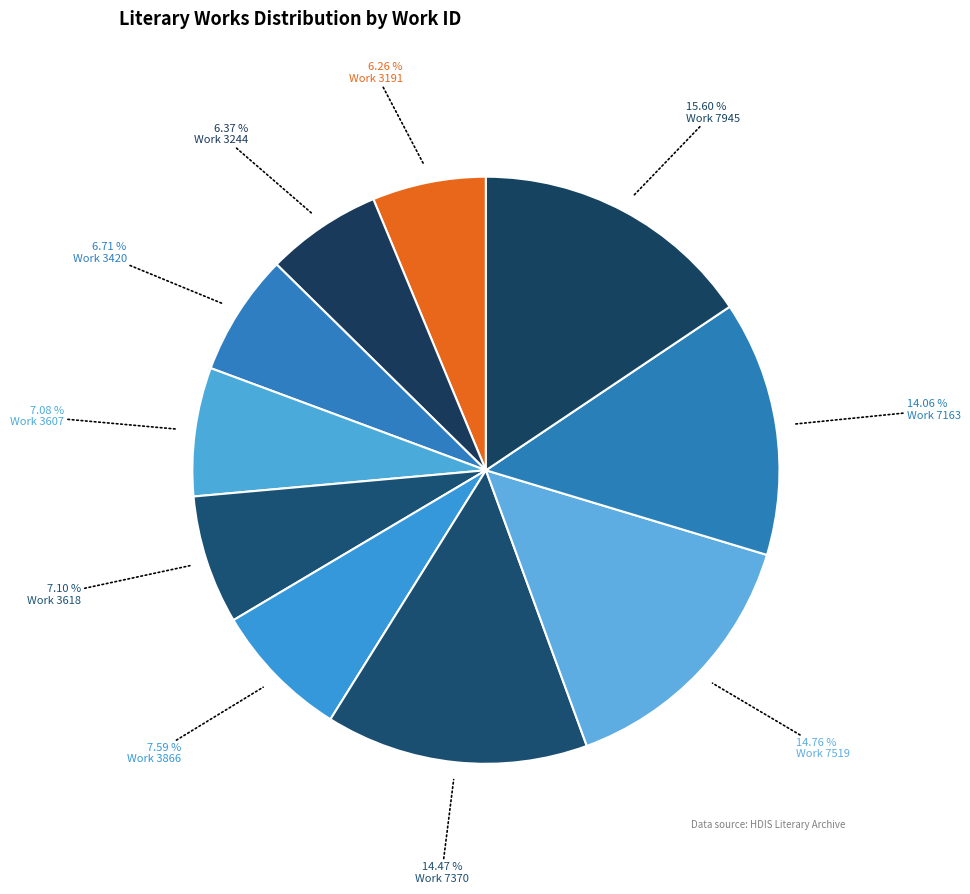

Count the number of slices in the pie.

10